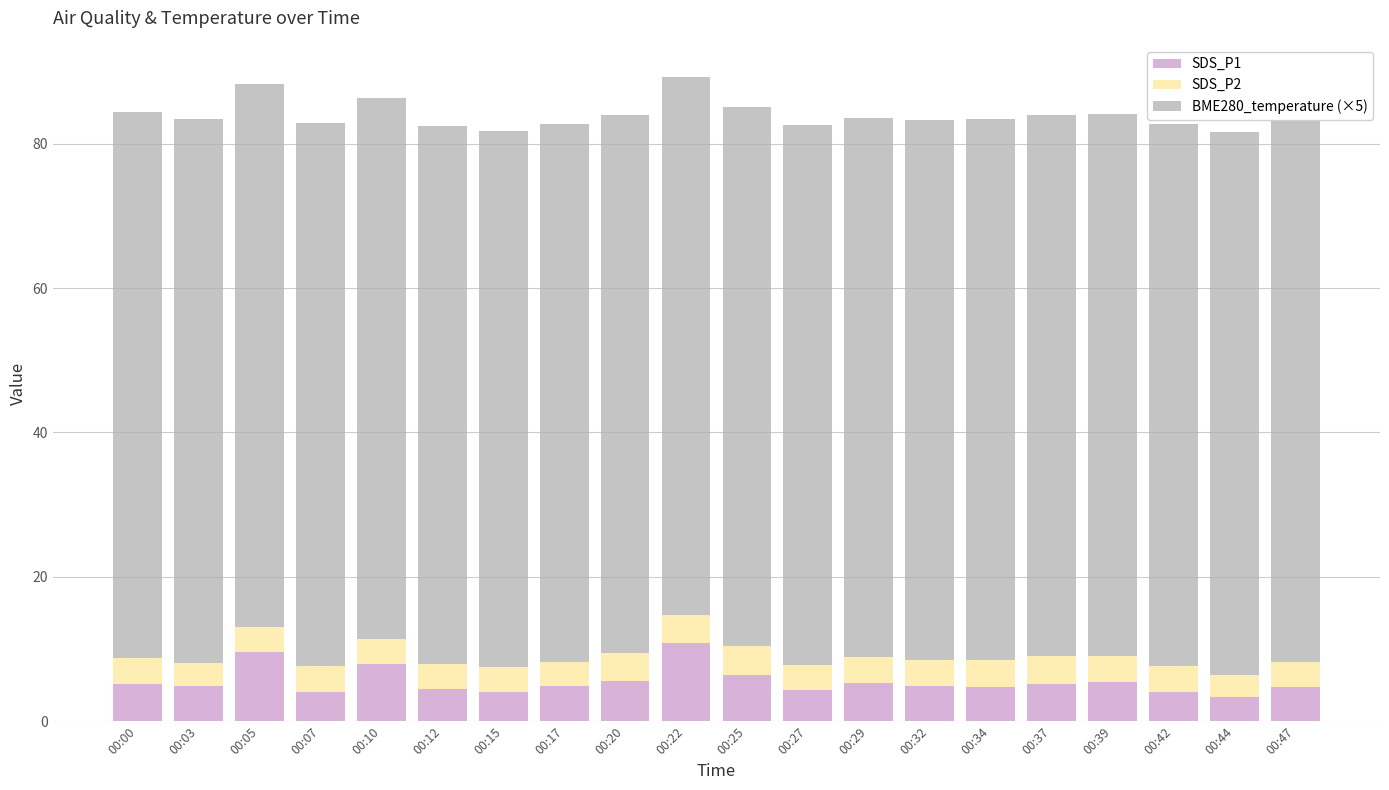

What is the maximum value for SDS_P1?

10.8